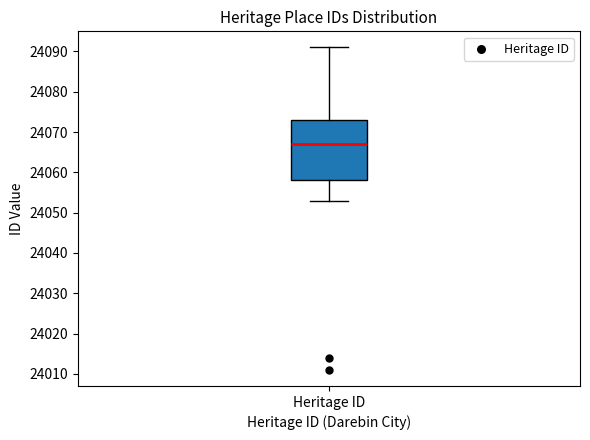

Where does the upper whisker of the box for Heritage ID end on the y-axis? The values are not printed on the chart, so give them approximately, as read against the axis.

24091